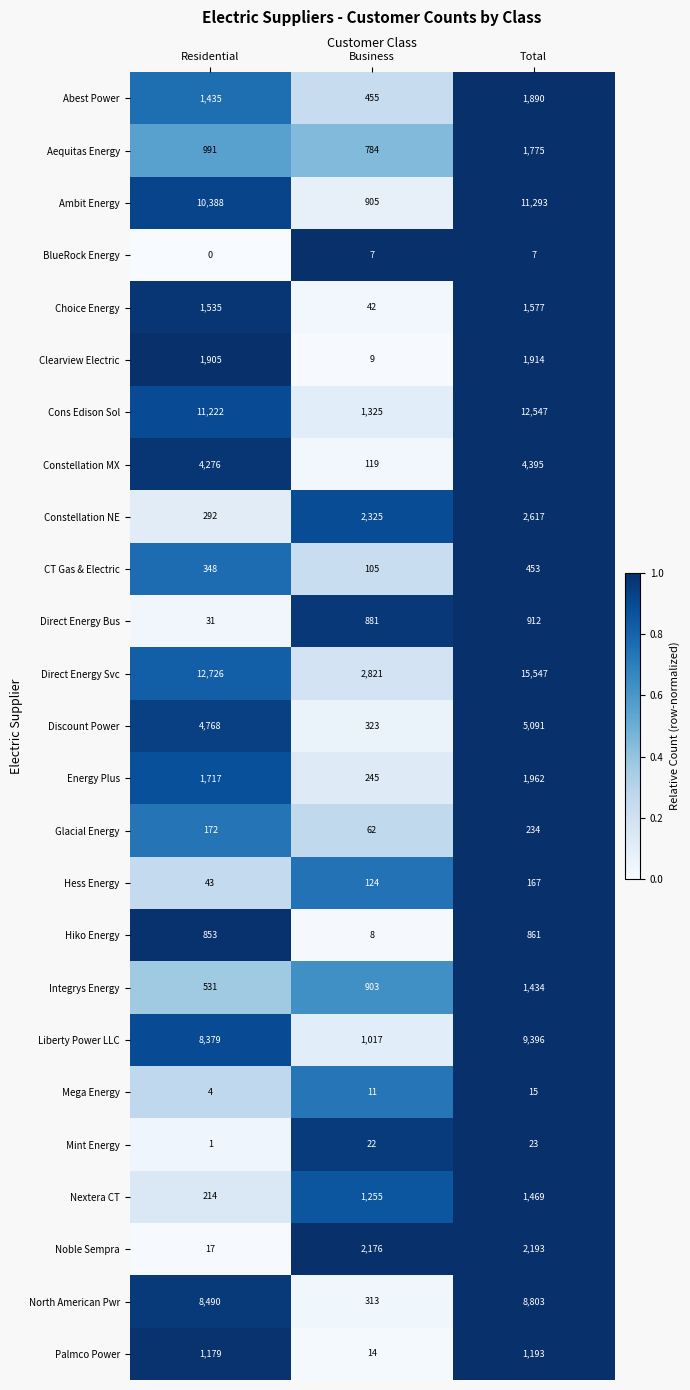

Where is Nextera CT nearest to the value 841?

Business